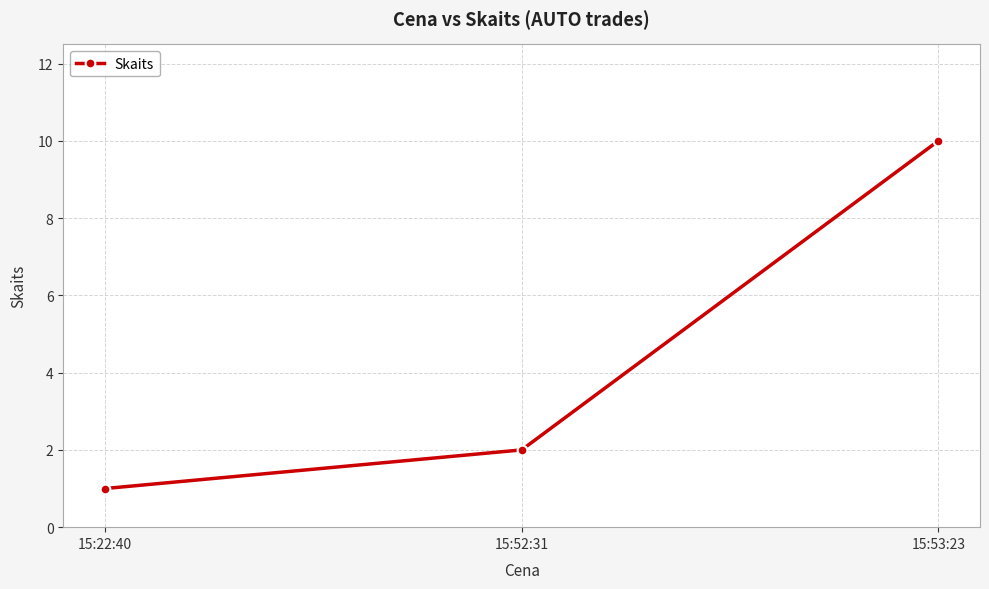

What is the value of the 3rd point from the left?

10